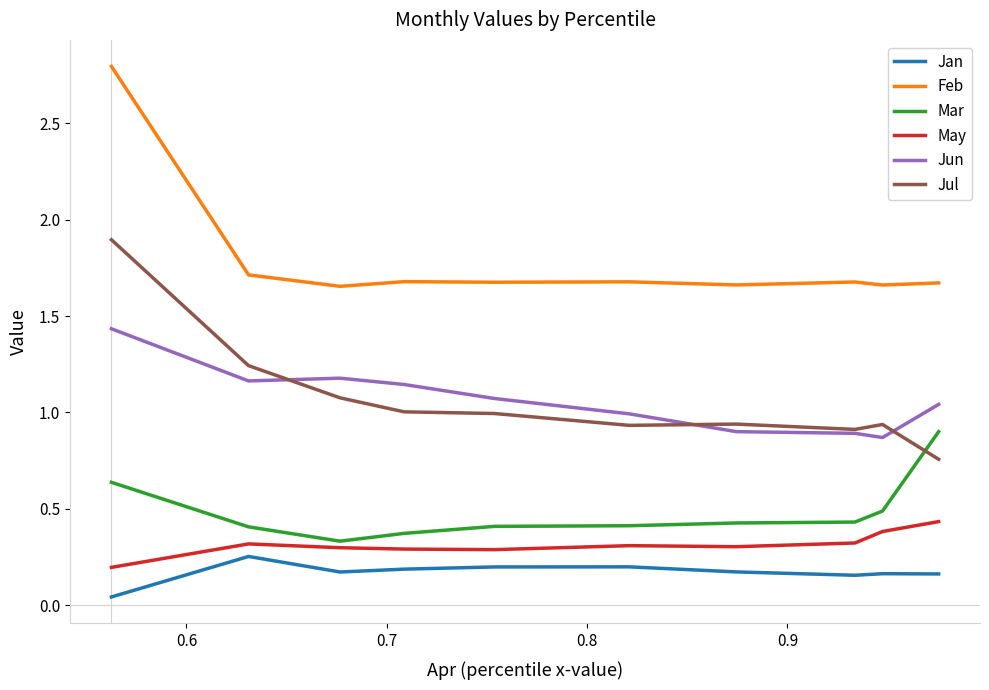

What is the greatest value displayed?

2.8